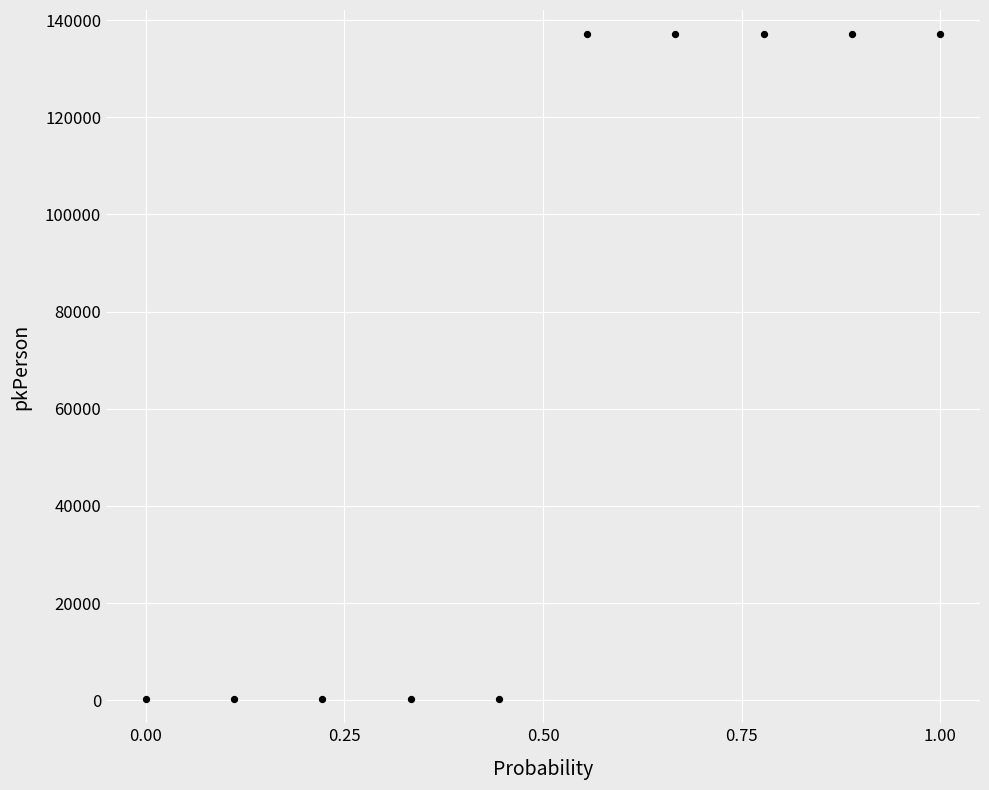

What is the average Y value?

68664